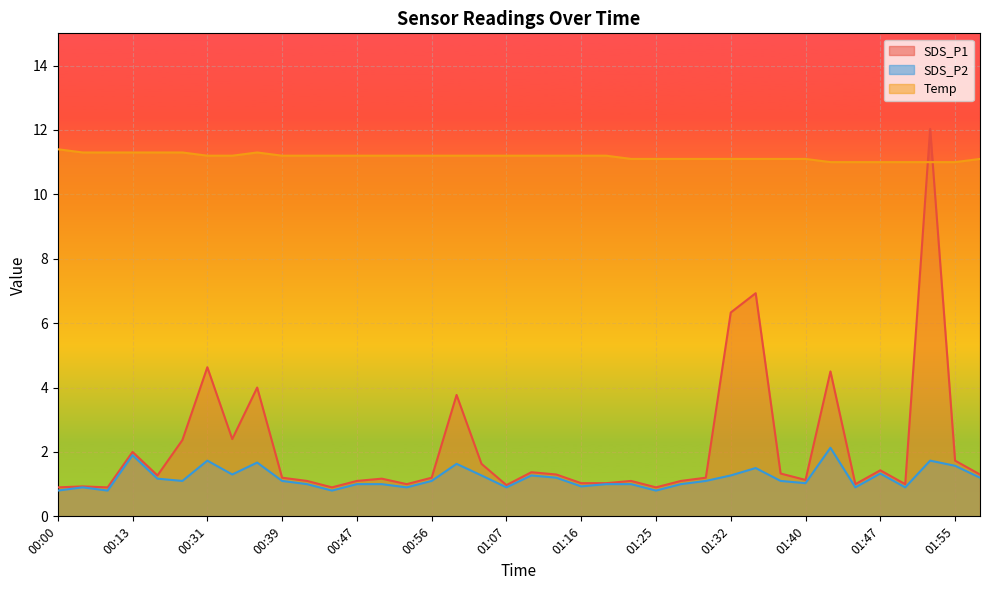

What is the greatest value displayed?

12.0